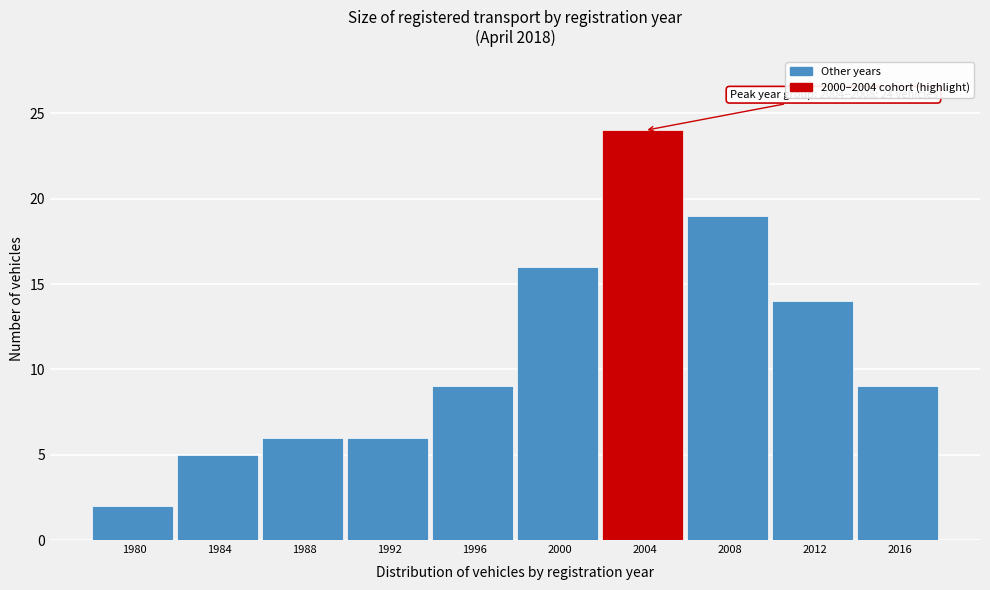

Reading left to right, extract all data points from this chart.

1980=2	1984=5	1988=6	1992=6	1996=9	2000=16	2004=24	2008=19	2012=14	2016=9